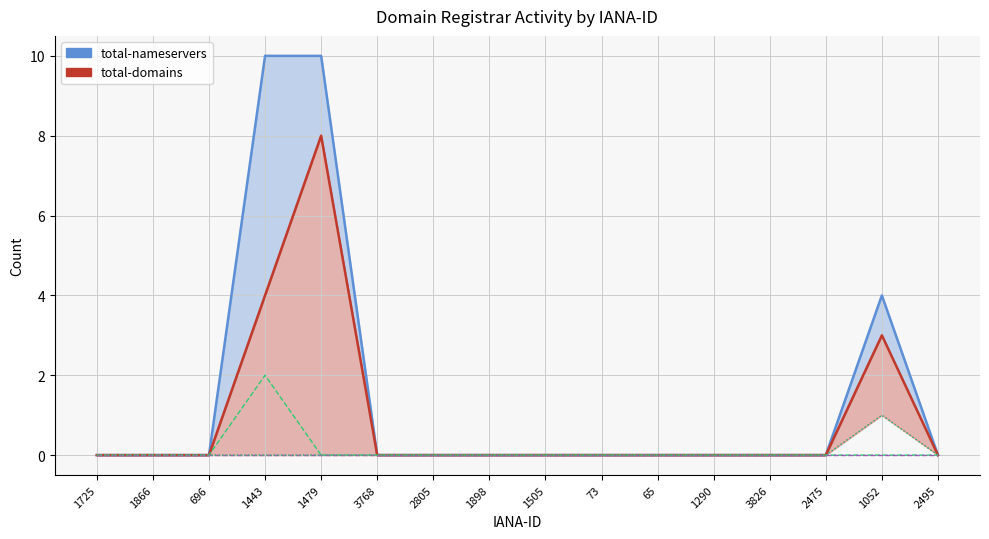

How many total-nameservers (line) values are between 0 and 1?

13